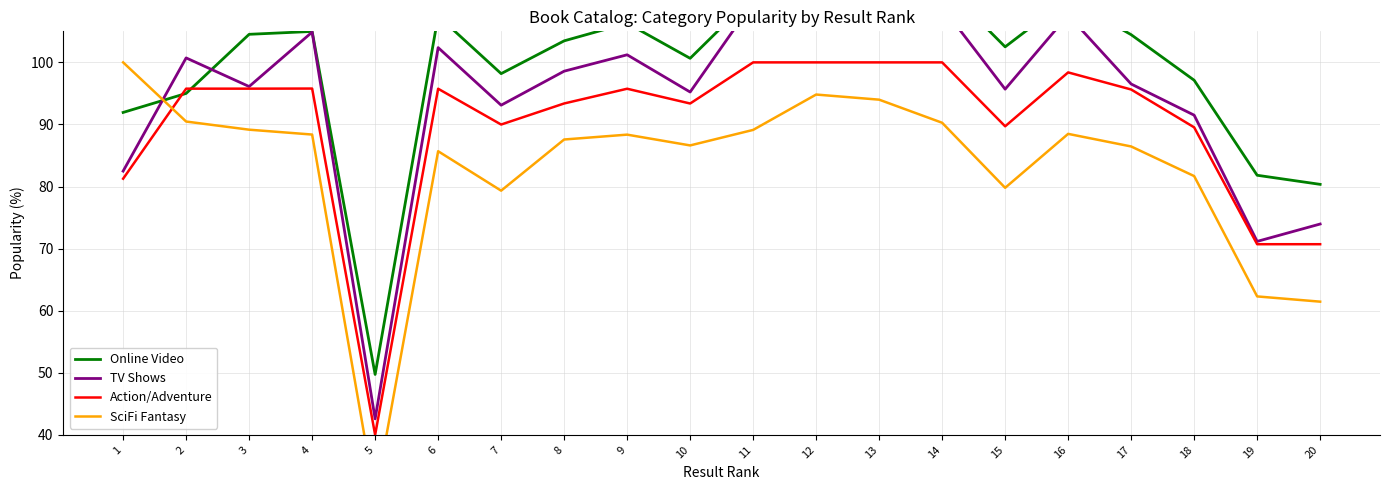

What are all the series names shown in the legend?

Online Video, TV Shows, Action/Adventure, SciFi Fantasy